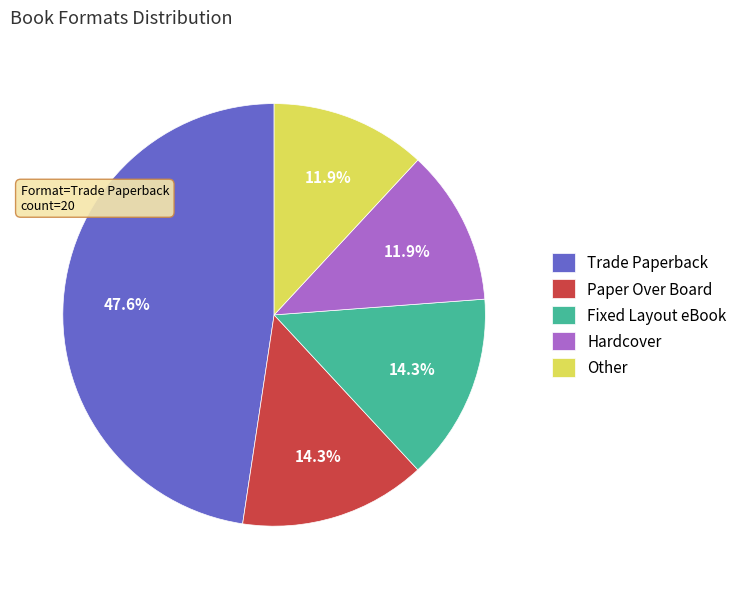

To the nearest percent, what is the difference between the largest and smallest slice percentages?

36%